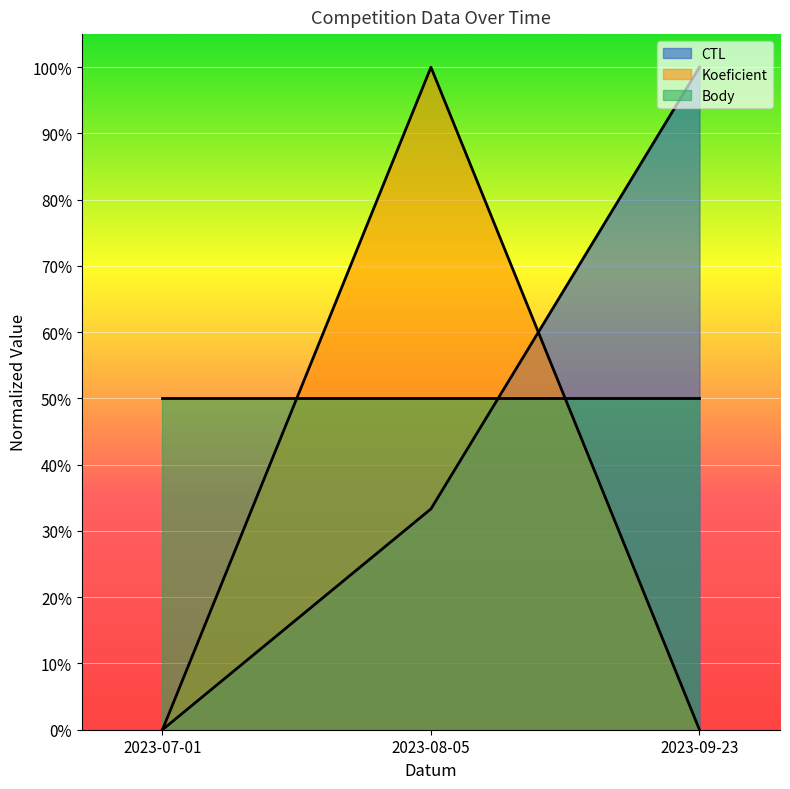

Which series has the widest spread of values?

CTL